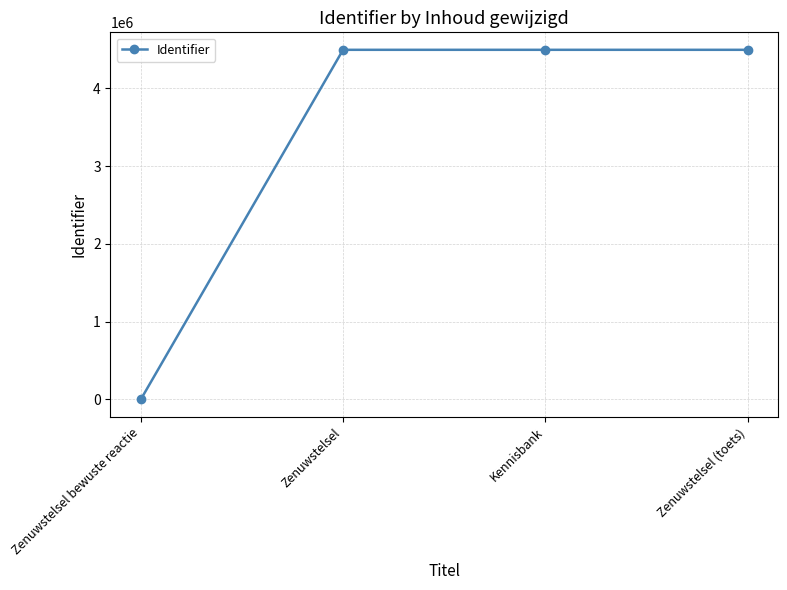

What is the greatest value displayed?

4495769